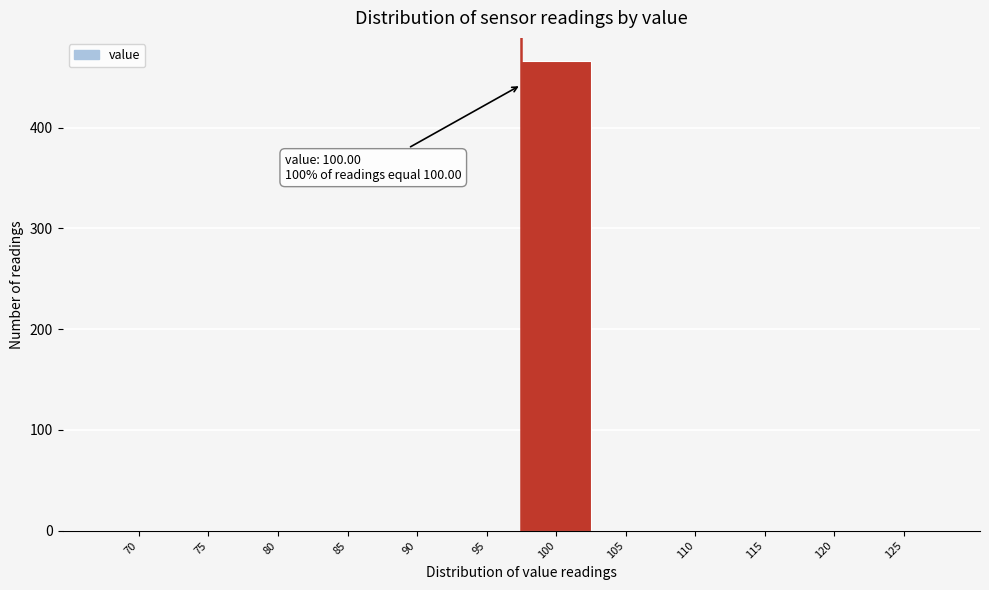

Reading left to right, list all the values displayed in this chart.

70=0	75=0	80=0	85=0	90=0	95=0	100=466	105=0	110=0	115=0	120=0	125=0